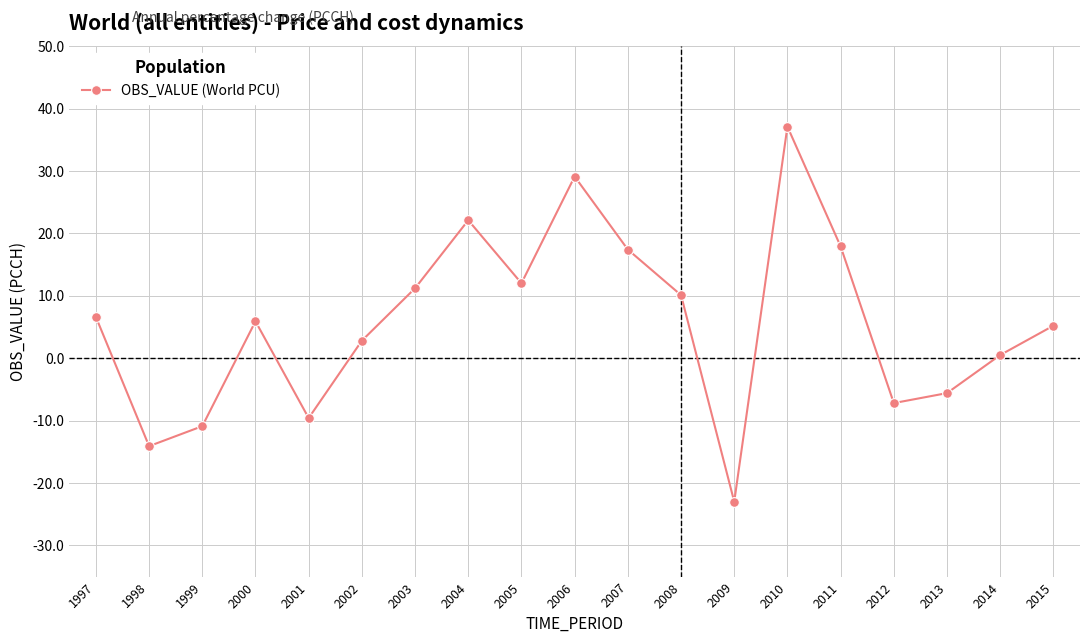

How many lines are shown in the chart?

1